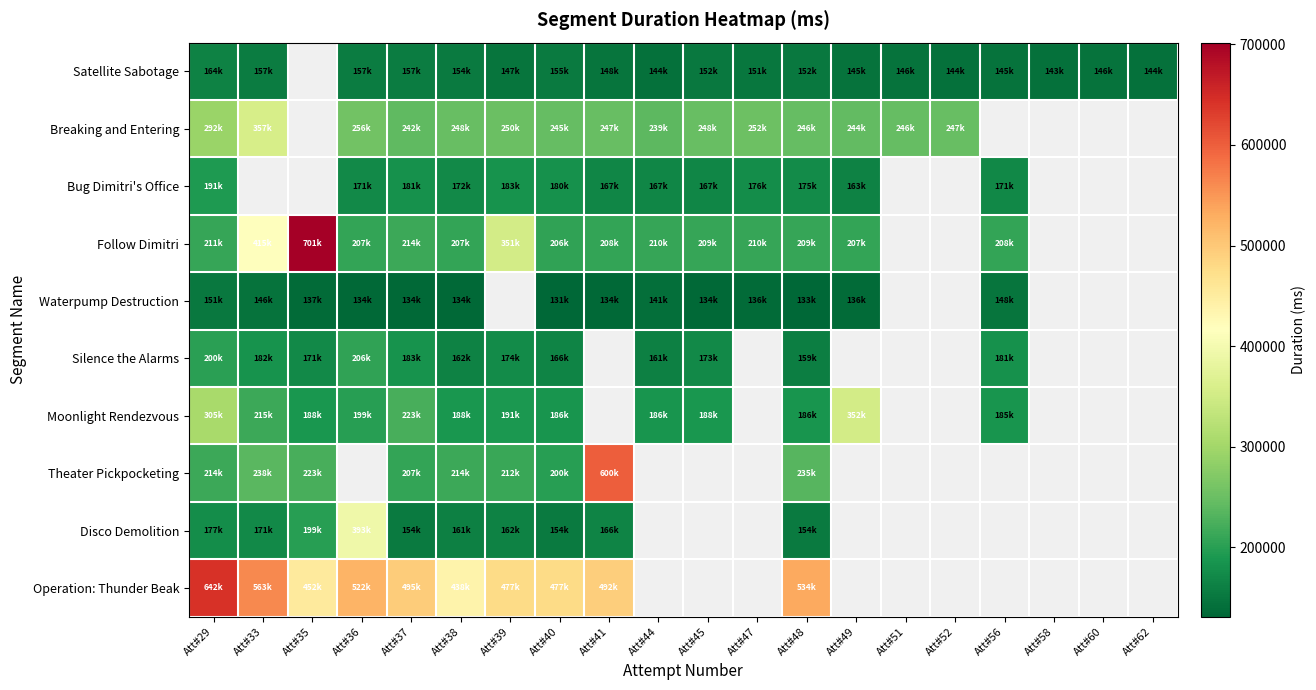

How many data points in Waterpump Destruction are above 141411?

3